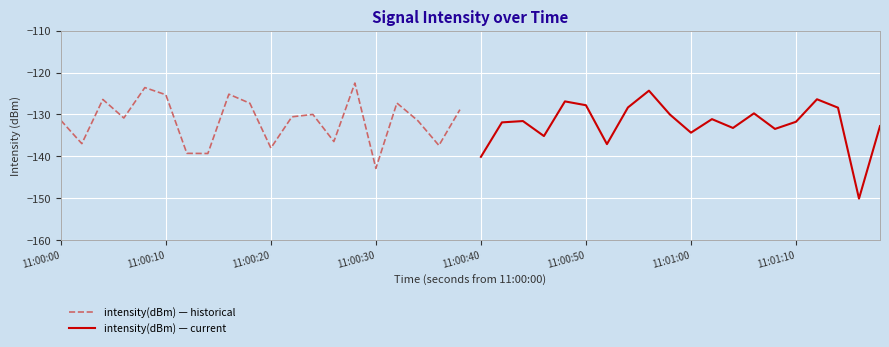

What is the value of the intensity(dBm) — historical point at the 4th from the left?

-130.8